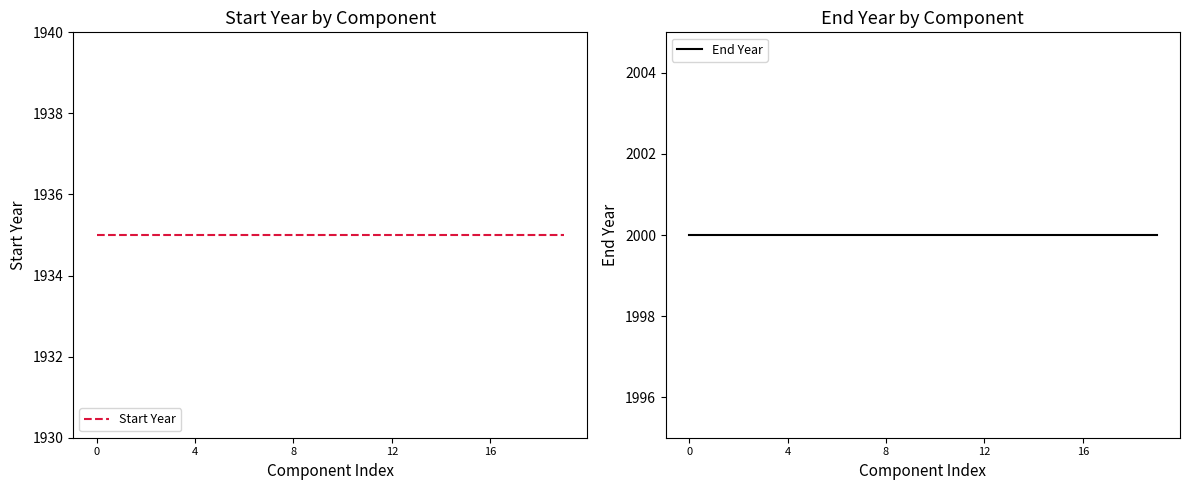

True or false: End Year and Start Year cross at least once.

False